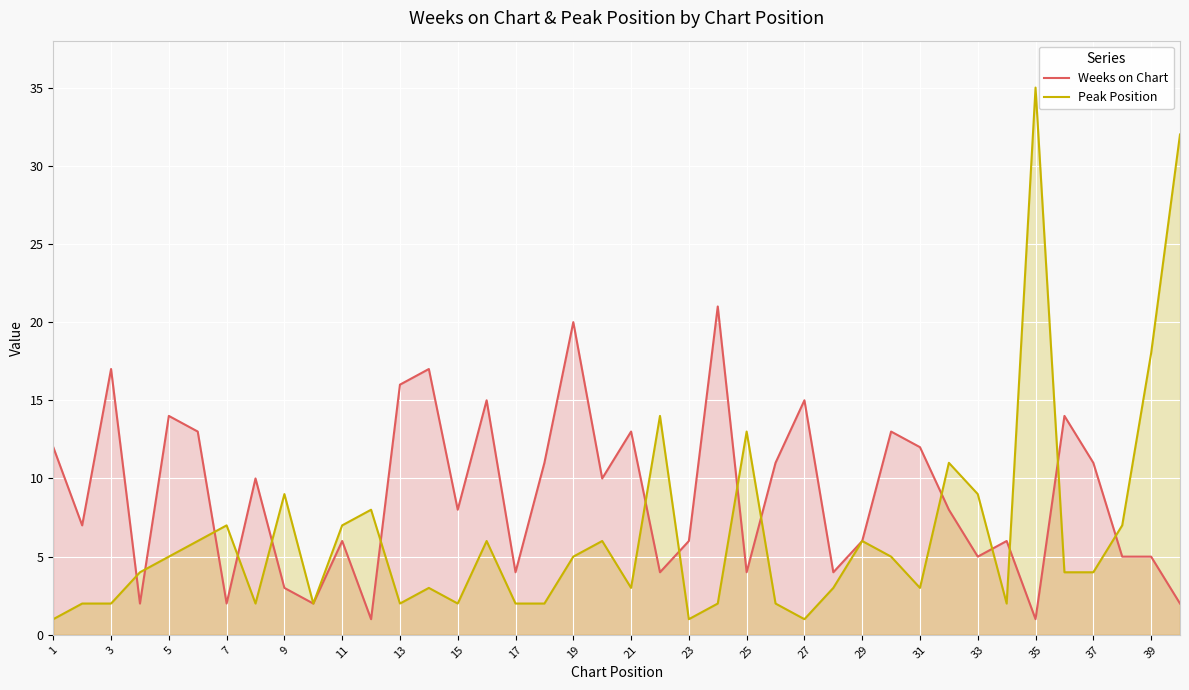

What is the maximum value for Peak Position?

35